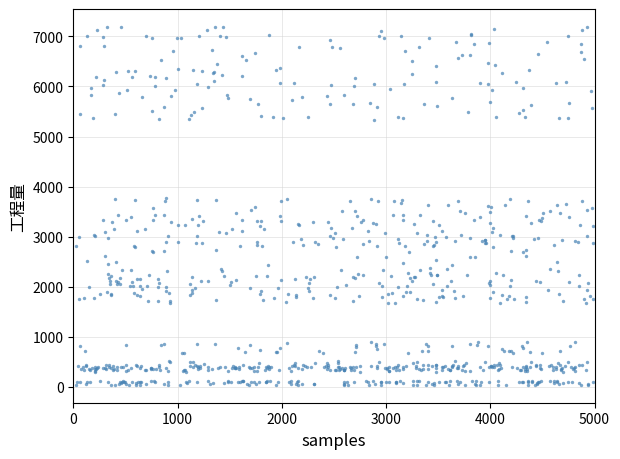

What is the range of X values (max minus min)?

4959.1